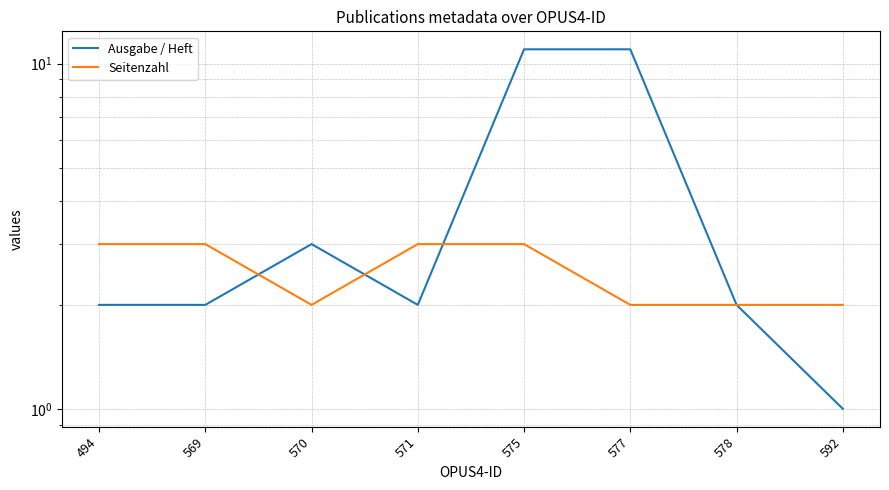

True or false: Ausgabe / Heft and Seitenzahl intersect in this chart.

True